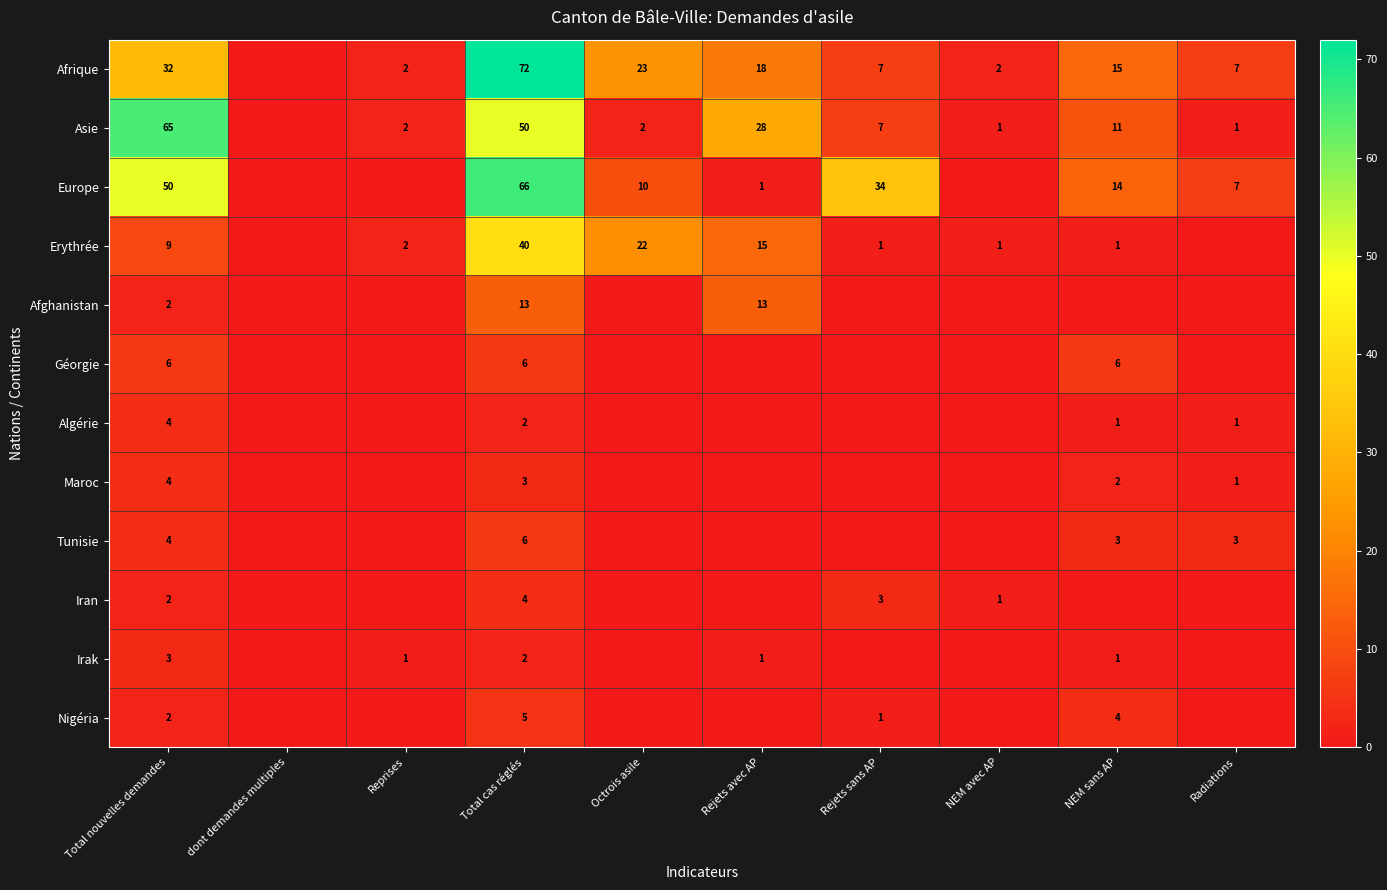

True or false: Europe has a value of 2 at Rejets avec AP.

False